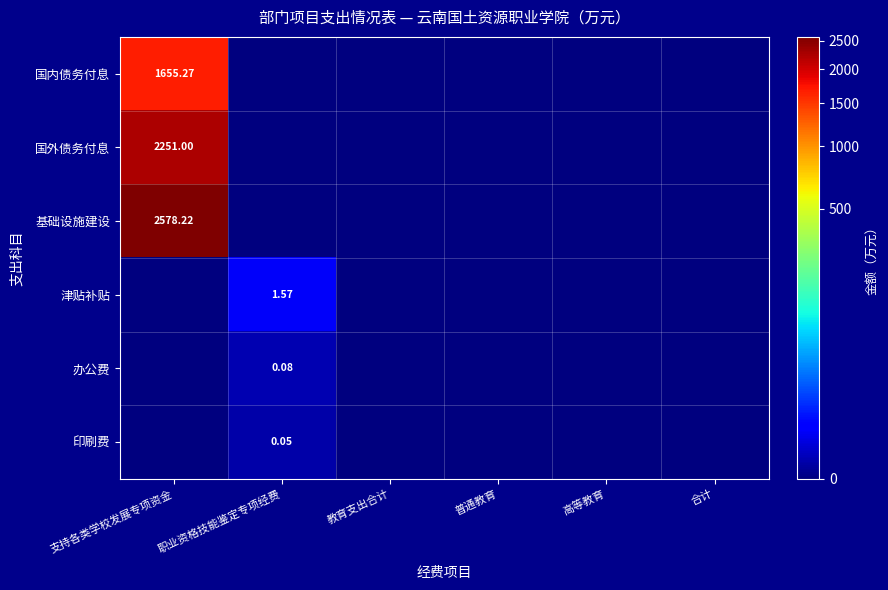

Count the number of data series in this chart.

6